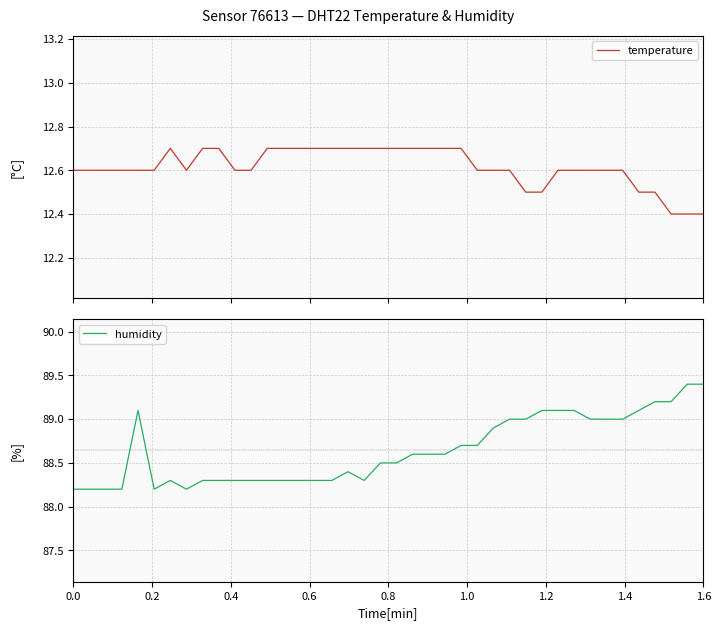

What are all the series names shown in the legend?

temperature, humidity